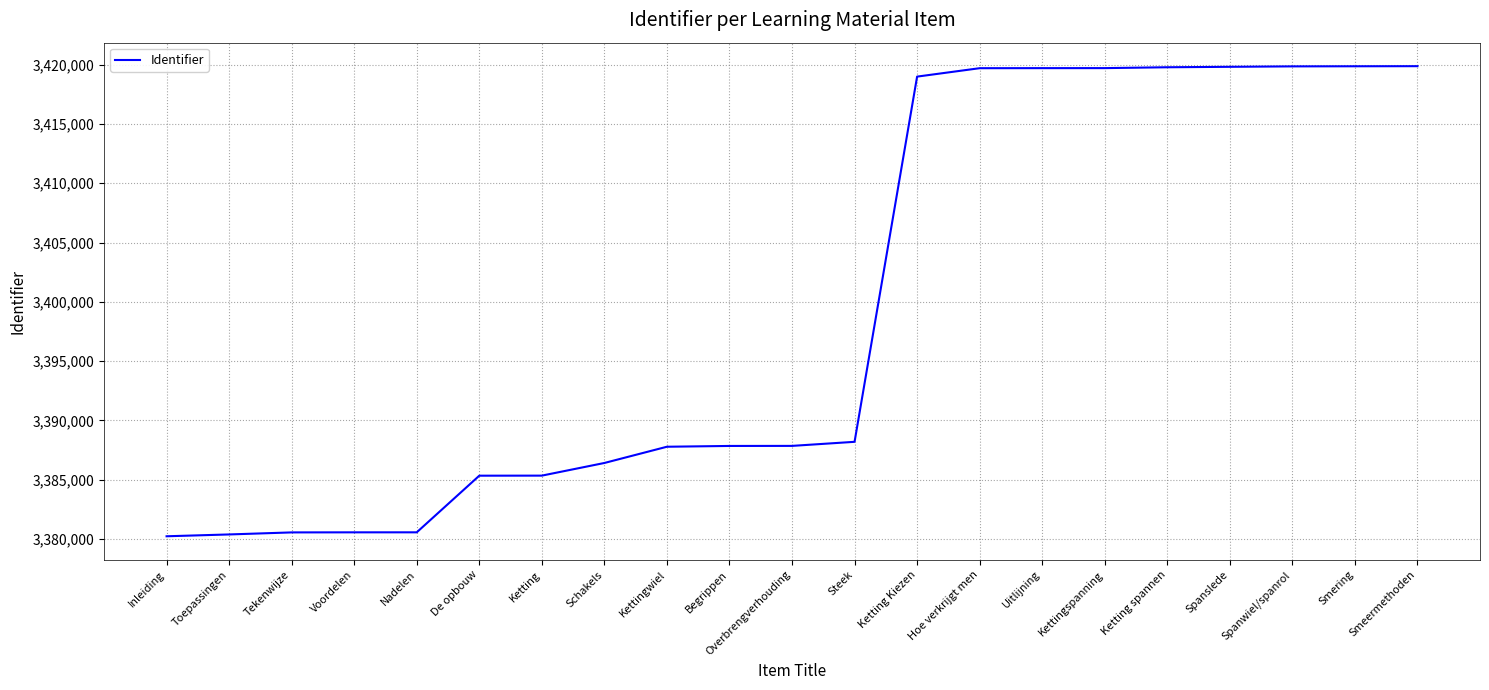

What is the difference between the maximum and minimum values?

39659